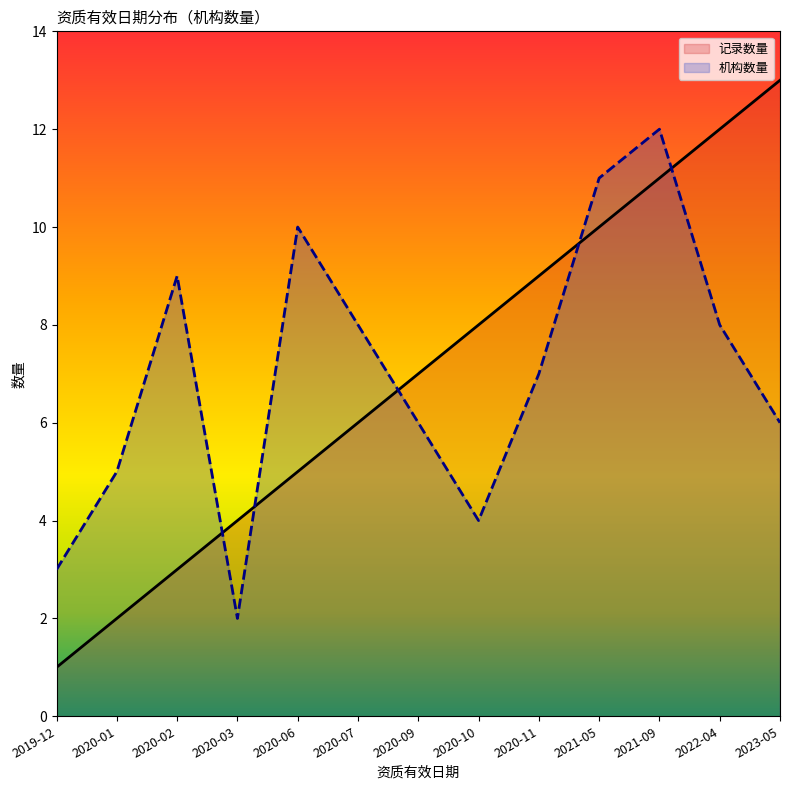

What is the label of the 10th point from the left?

2021-05